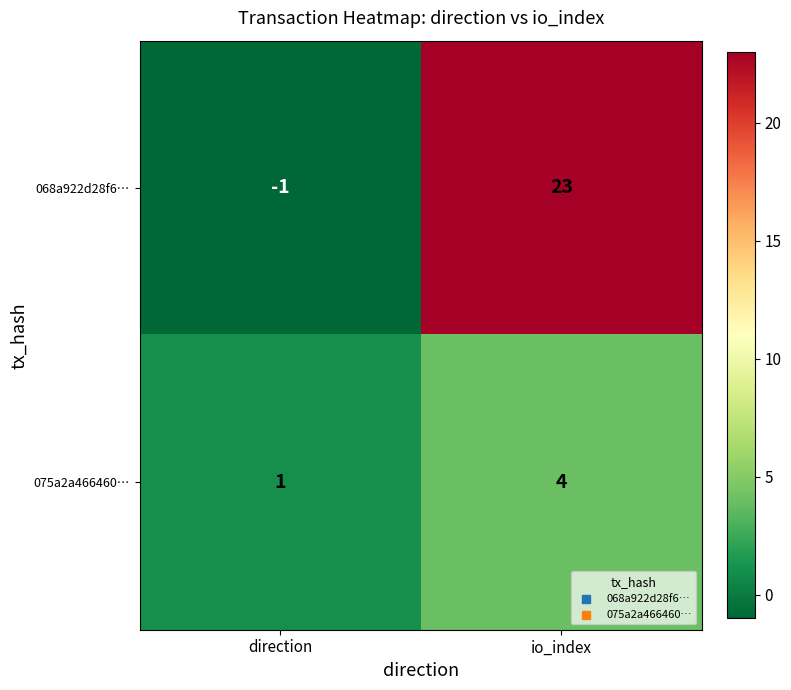

Reading left to right, list all the values displayed in this chart.

068a922d28f6…: direction=-1	io_index=23
075a2a466460…: direction=1	io_index=4